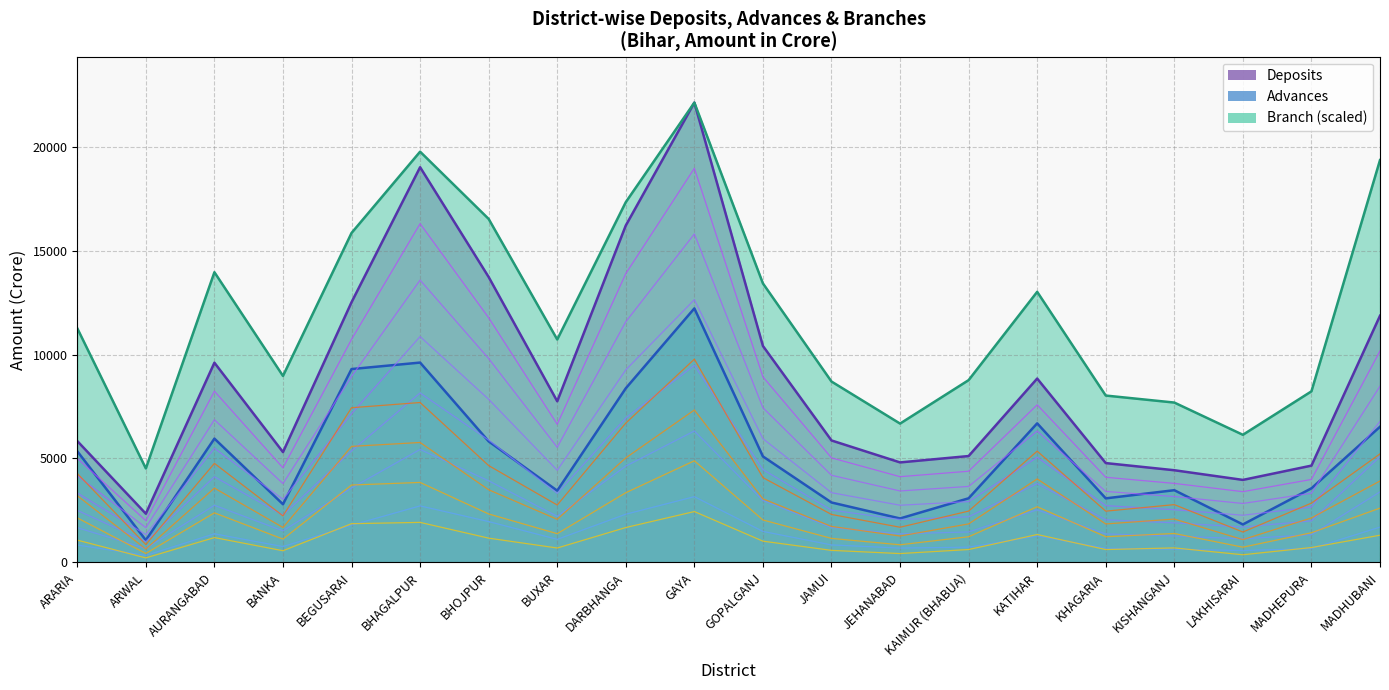

What is the label of the 16th point from the right?

BEGUSARAI